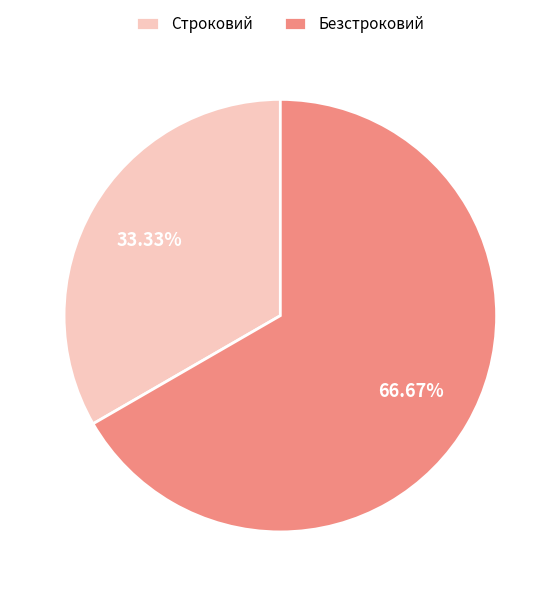

What is the ratio of the value at Строковий to the value at Безстроковий?

0.5